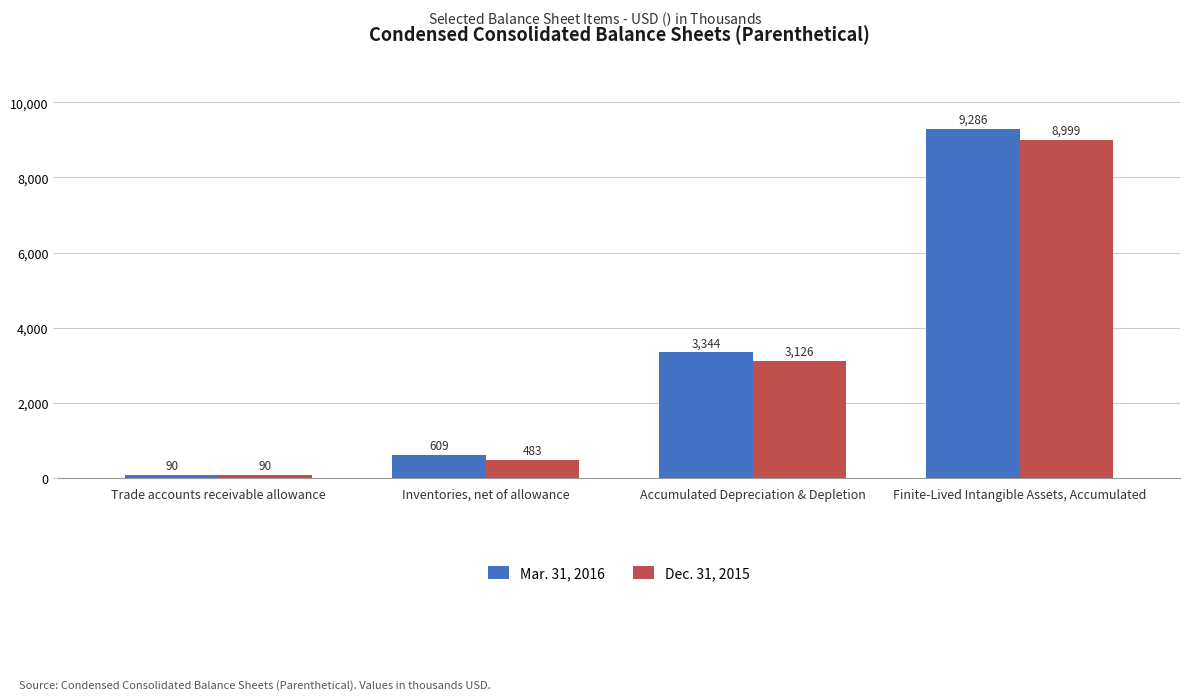

Which series changed the most between Inventories, net of allowance and Accumulated Depreciation & Depletion?

Mar. 31, 2016